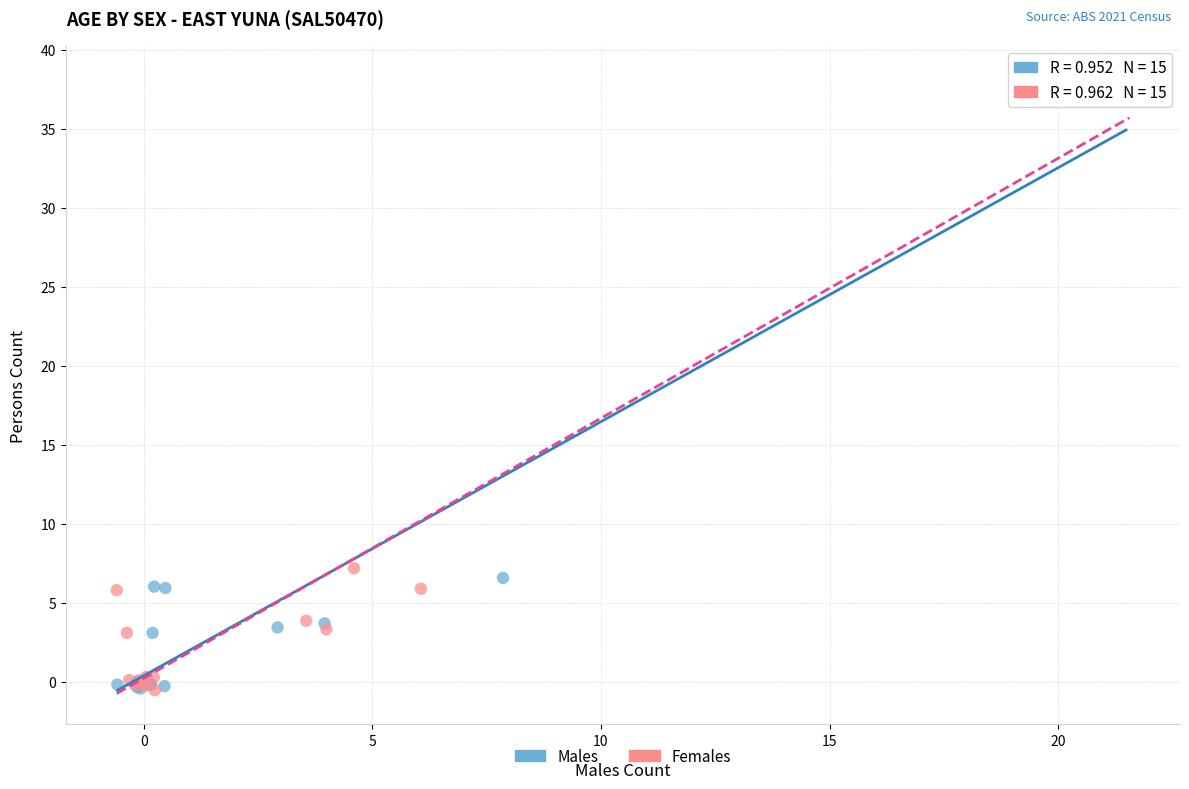

Which series has the widest spread of Y values?

Females